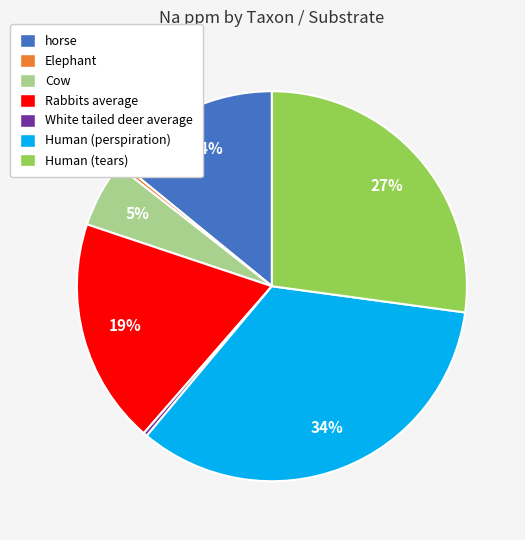

Is the sum of Elephant and White tailed deer average greater than half?

No